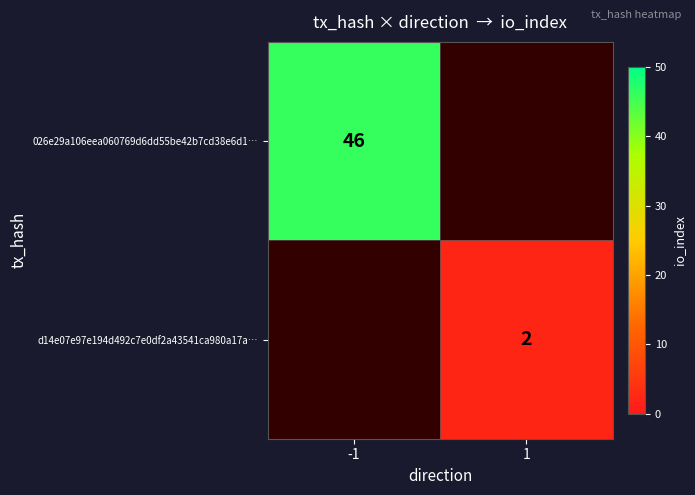

Is the value of d14e07e97e194d492c7e0df2a43541ca980a17a… at 1 greater than the value of 026e29a106eea060769d6dd55be42b7cd38e6d1… at -1?

No